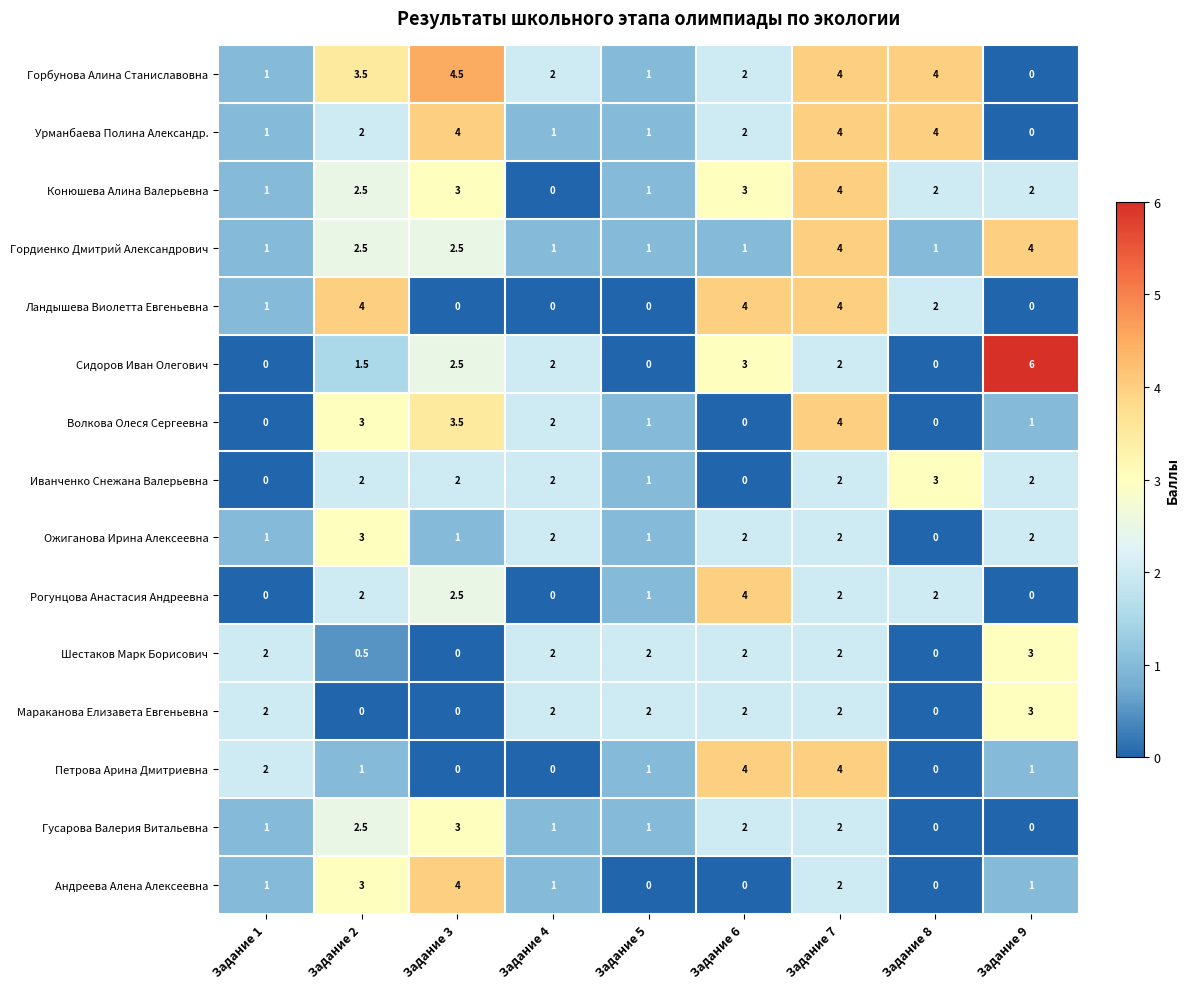

Is it true that Горбунова Алина Станиславовна equals 3.3 at Задание 6?

False